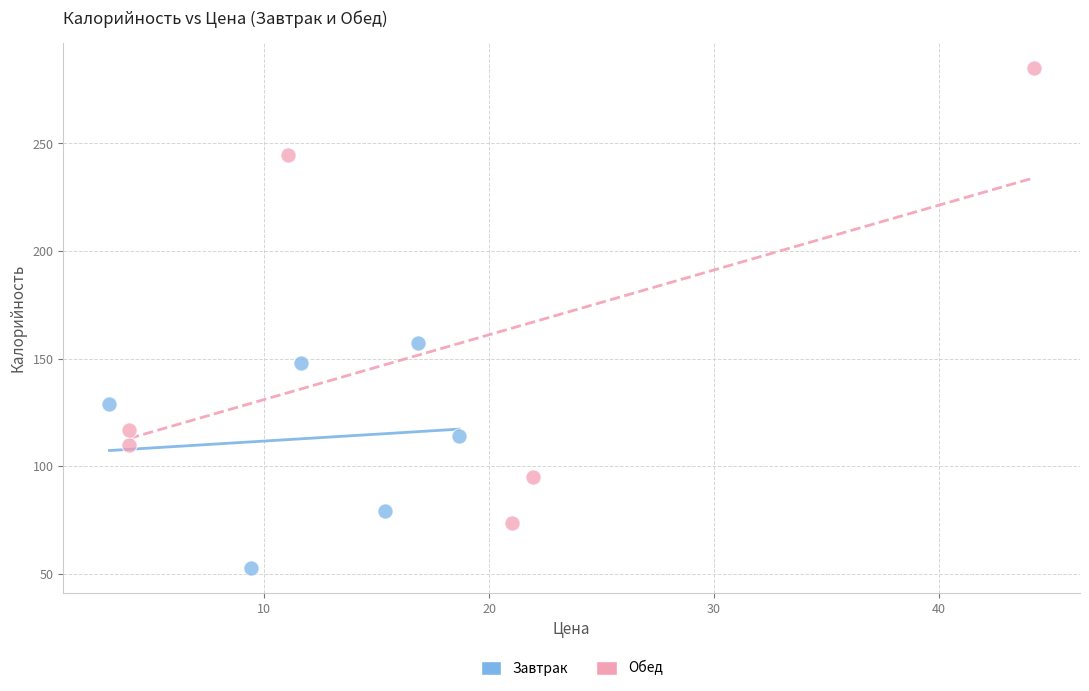

Which series reaches the minimum Y coordinate?

Завтрак